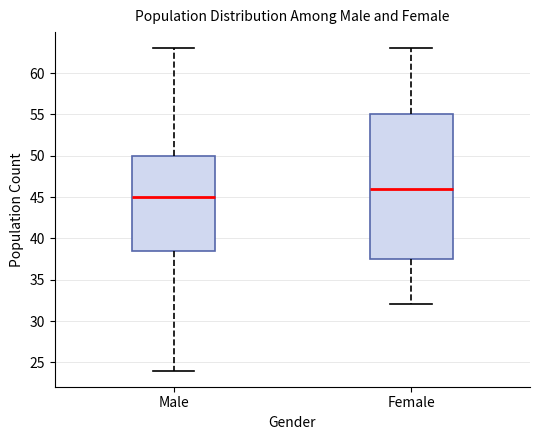

Reading left to right, read every box against the y-axis: the position of its median line, the range the box covers, and the ends of its whiskers. The values are not printed on the chart, so give them approximately, as read against the axis.

Male: median 45.0, box 38.5 to 50.0, whiskers 24.0 to 63.0
Female: median 46.0, box 37.5 to 55.0, whiskers 32.0 to 63.0